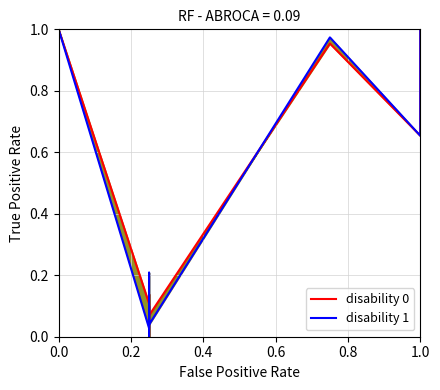

Is this an area chart (filled region under the line)?

No